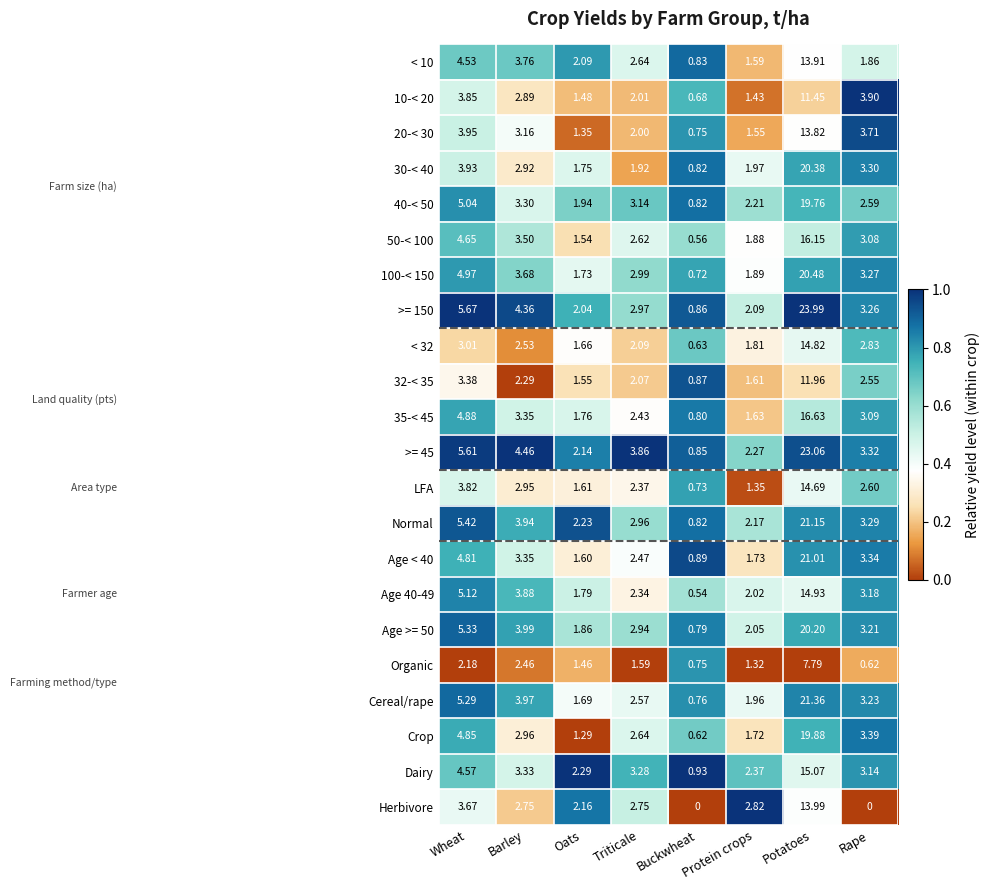

At which label does Cereal/rape reach its peak?

Potatoes